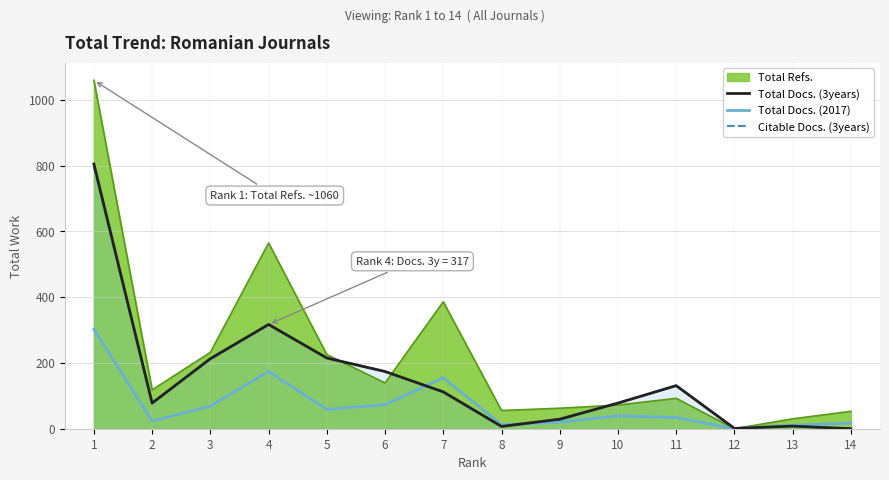

How many lines are shown in the chart?

4